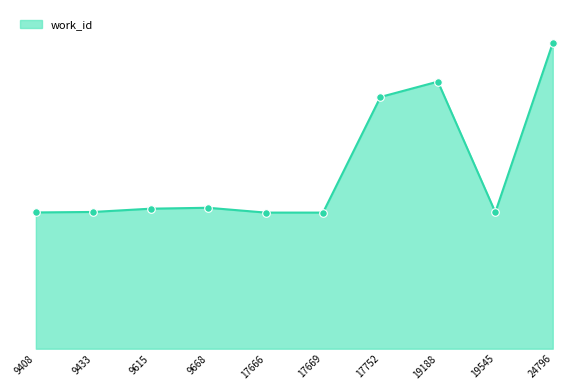

What is the change in value from 17669 to 17752?

+3072